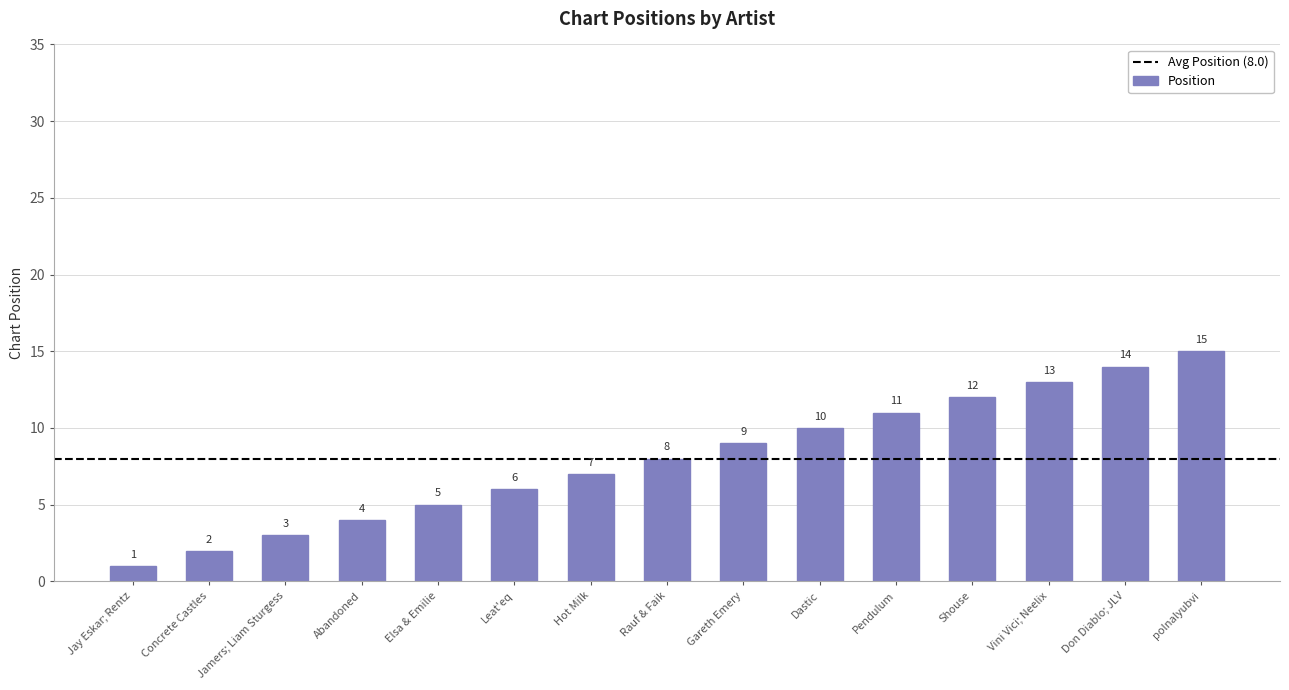

Rank the categories by value from lowest to highest.

Jay Eskar; Rentz, Concrete Castles, Jamers; Liam Sturgess, Abandoned, Elsa & Emilie, Leat'eq, Hot Milk, Rauf & Faik, Gareth Emery, Dastic, Pendulum, Shouse, Vini Vici; Neelix, Don Diablo; JLV, polnalyubvi